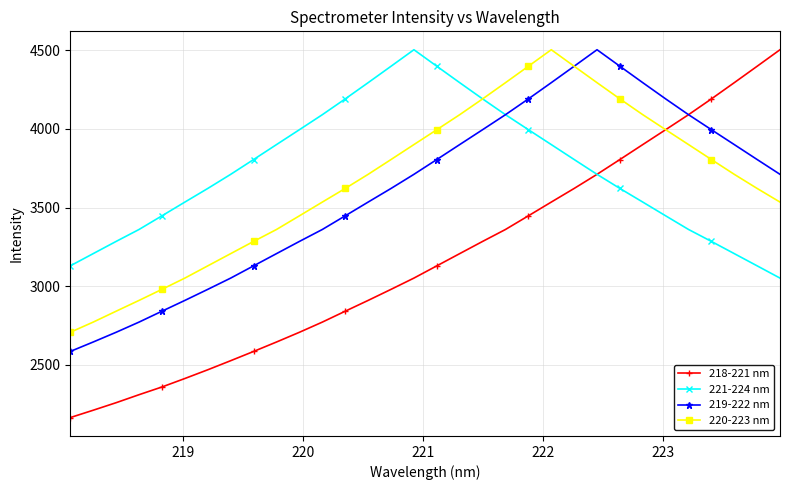

What is the value of the 221-224 nm point at the 18th from the left?

4293.6